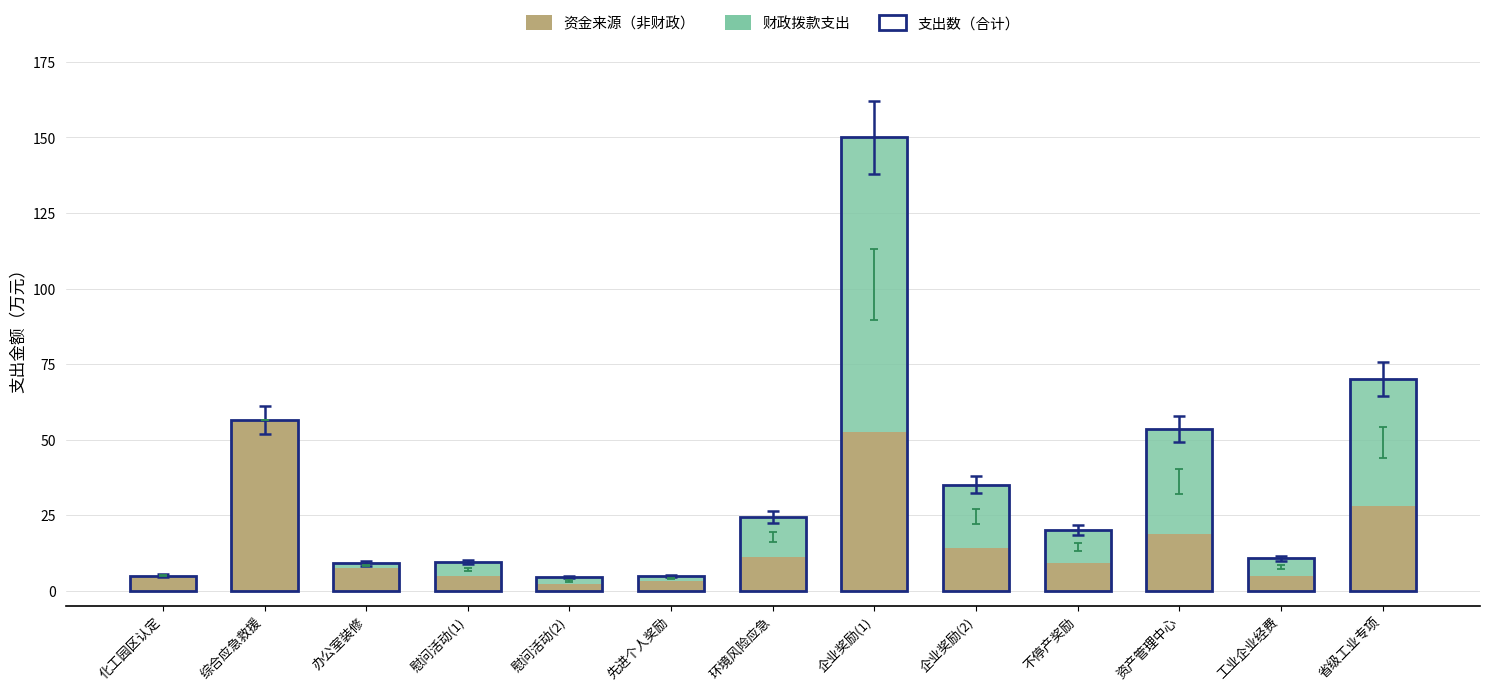

Read the 资金来源（非财政） value at 省级工业专项.

28.0